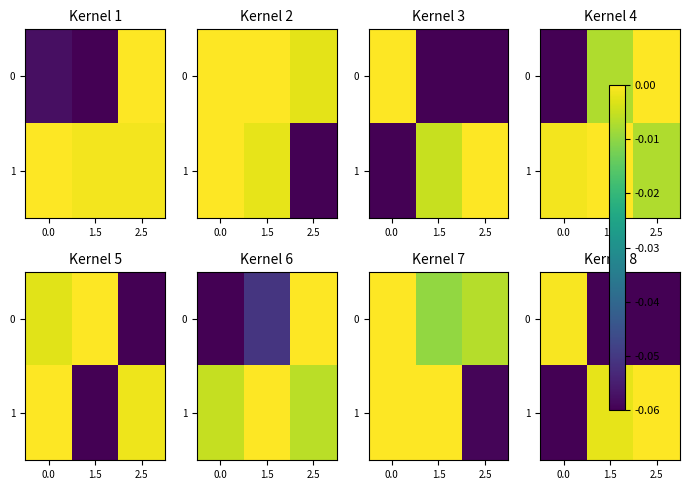

Is the value of 1 at 2.5 greater than the value of 0 at 2.5?

Yes